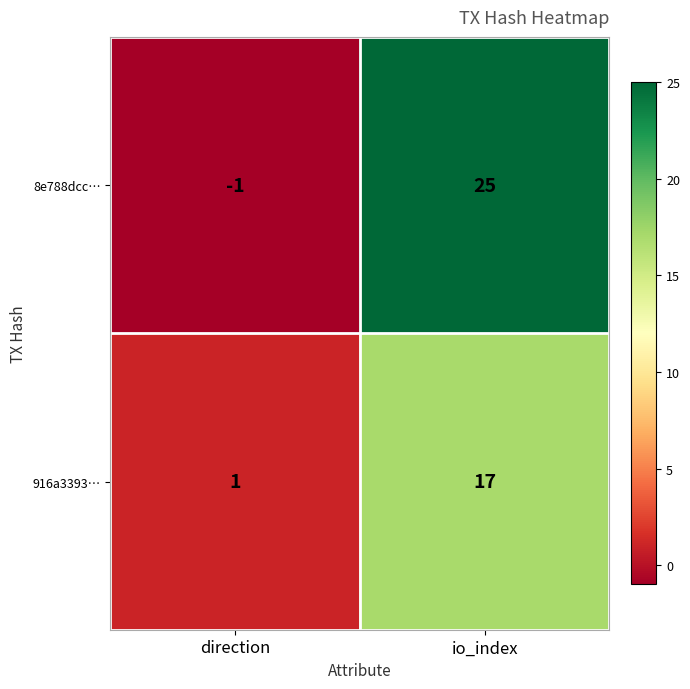

Which category has the lowest value in the 8e788dcc… series?

direction